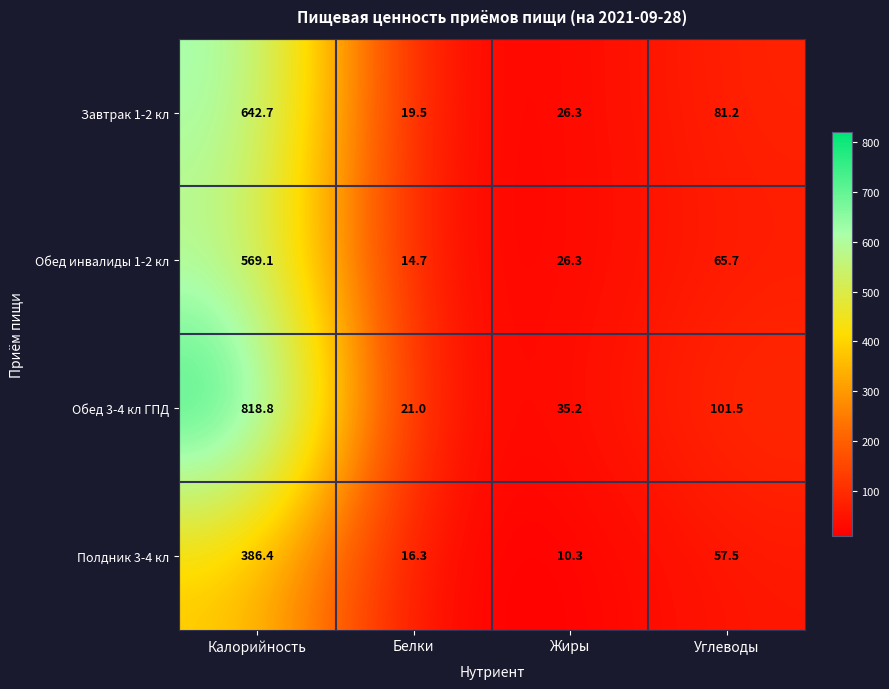

Which series has the largest range (max minus min)?

Обед 3-4 кл ГПД